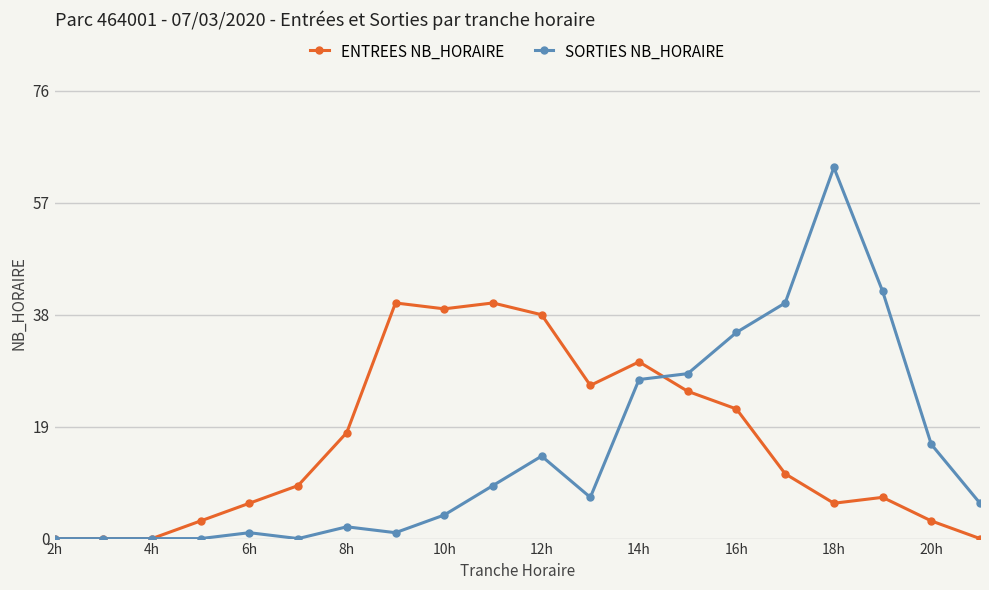

What is the highest value of the ENTREES NB_HORAIRE series?

40